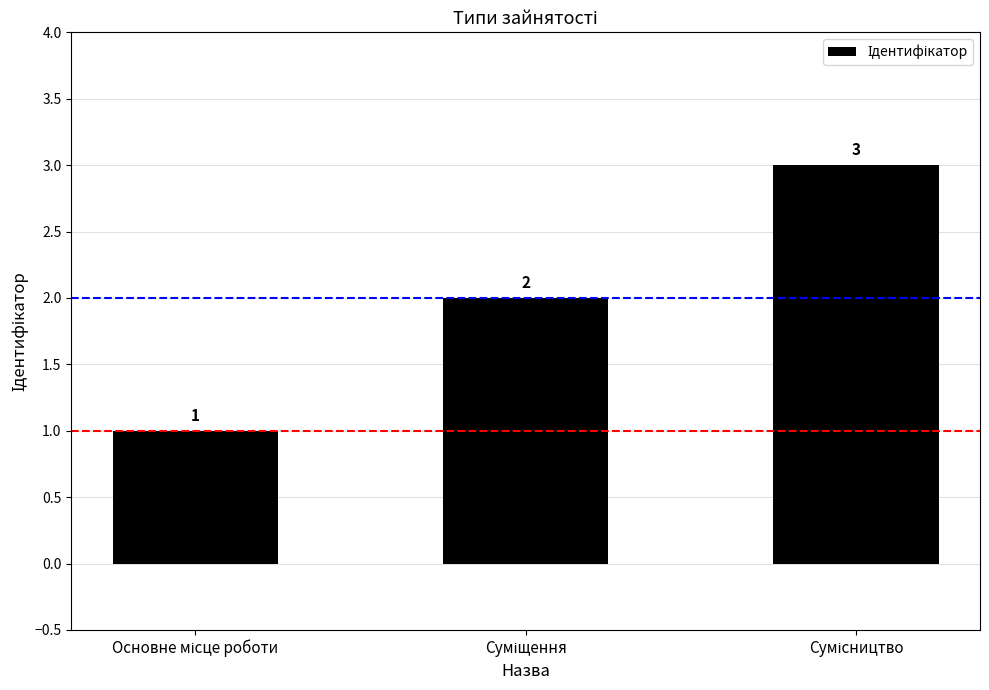

What is the value of the 1st bar from the left?

1